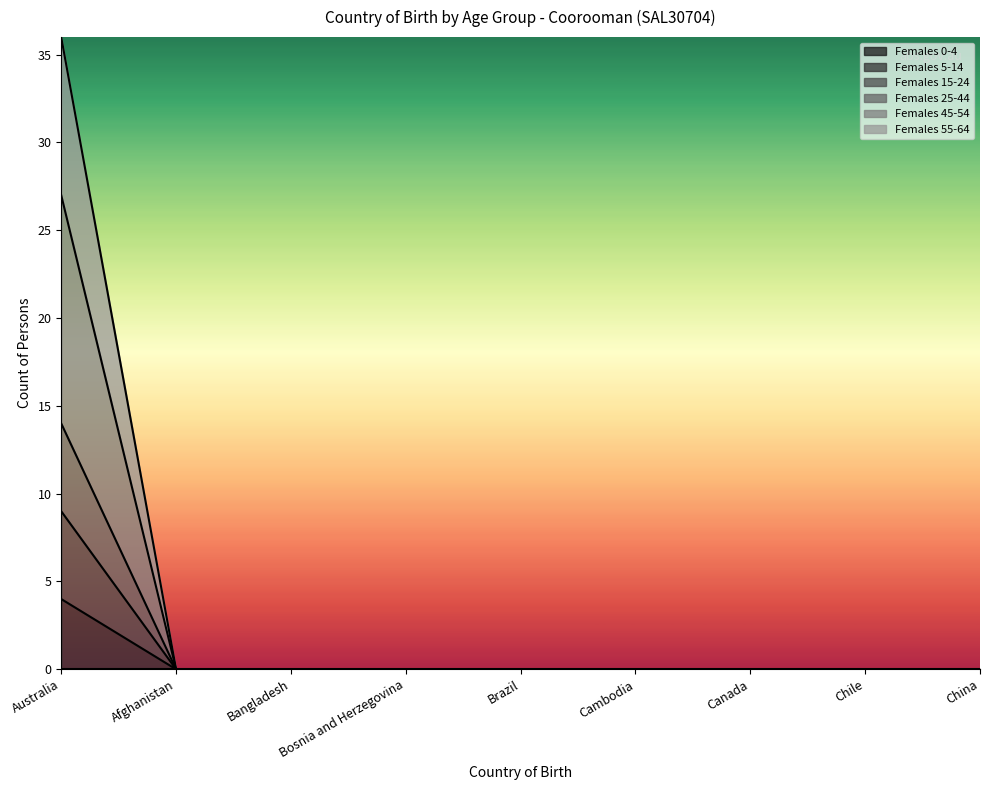

Which series has the widest spread of values?

Females 55-64